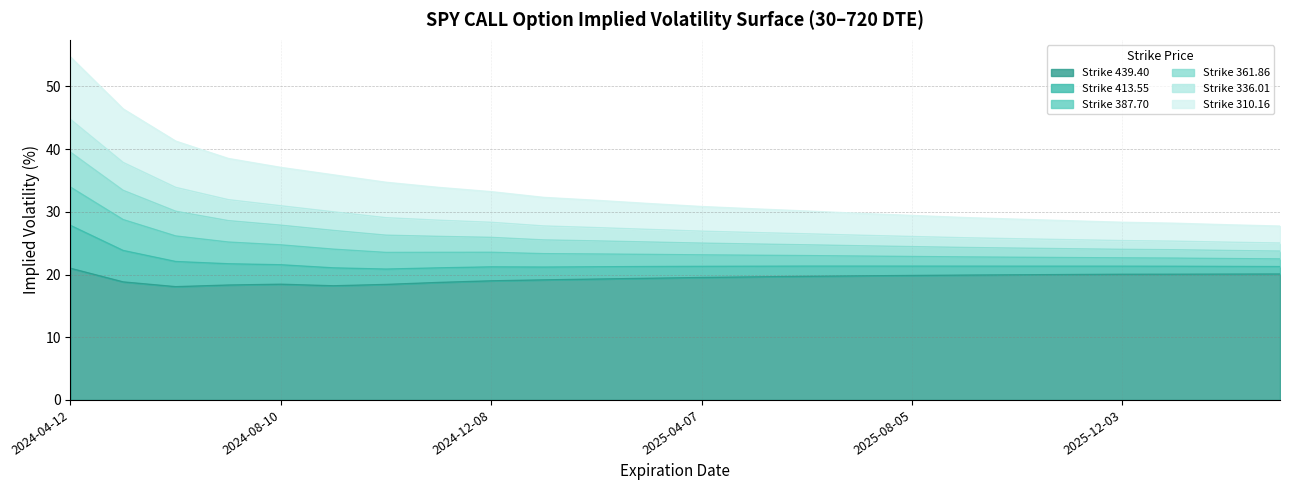

The Strike 439.40 series shows 34.5 at 2026-02-01. True or false?

False